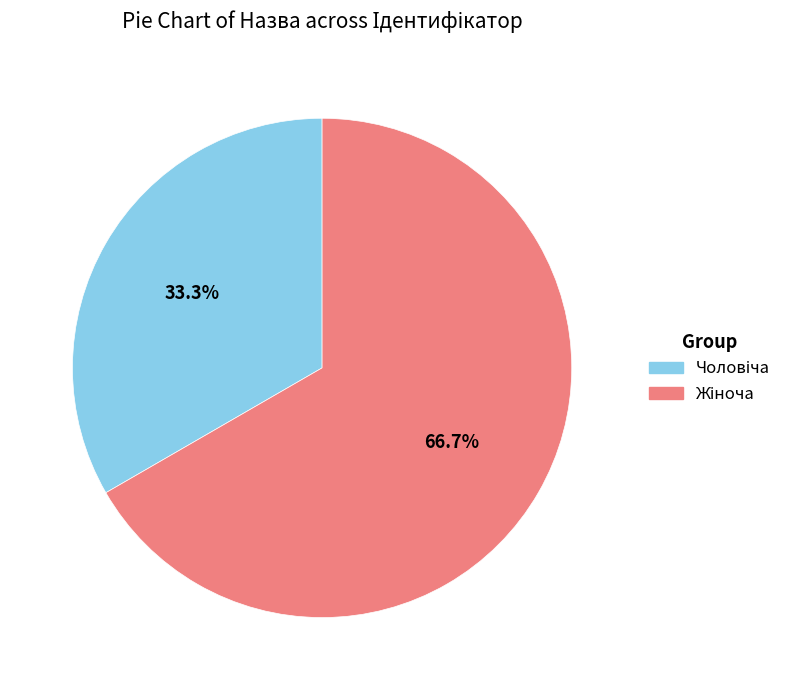

Is there a majority slice in this chart?

Yes